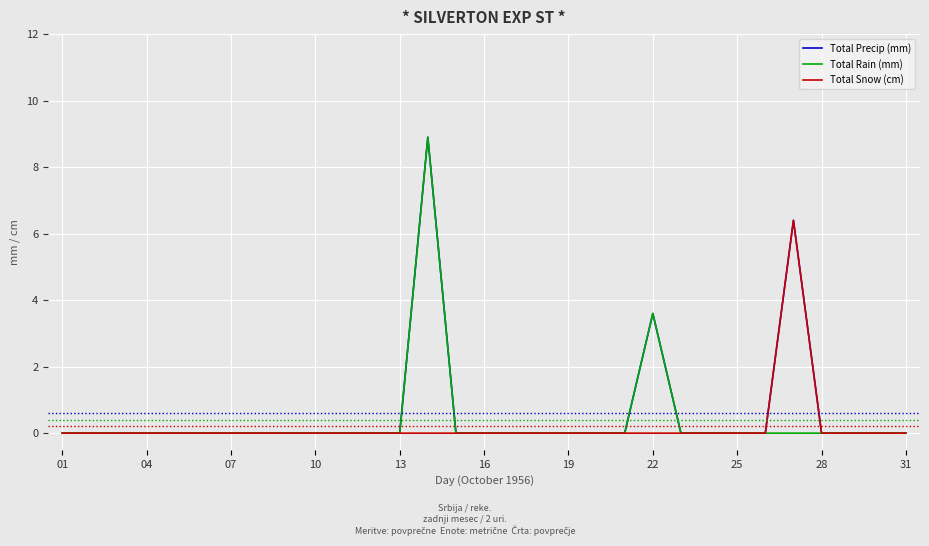

What is the maximum value for Total Snow (cm)?

6.4